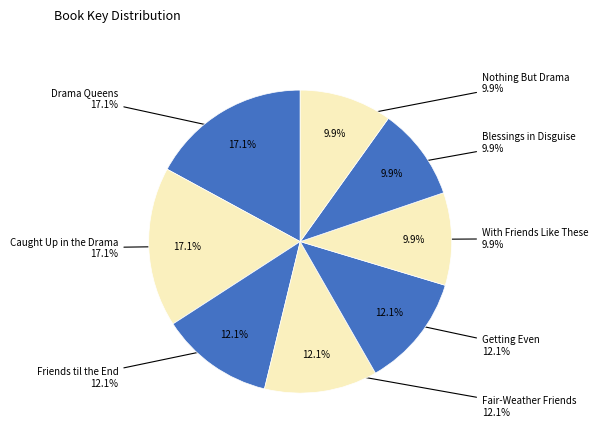

The Fair-Weather Friends slice represents 18% of the pie. True or false?

False